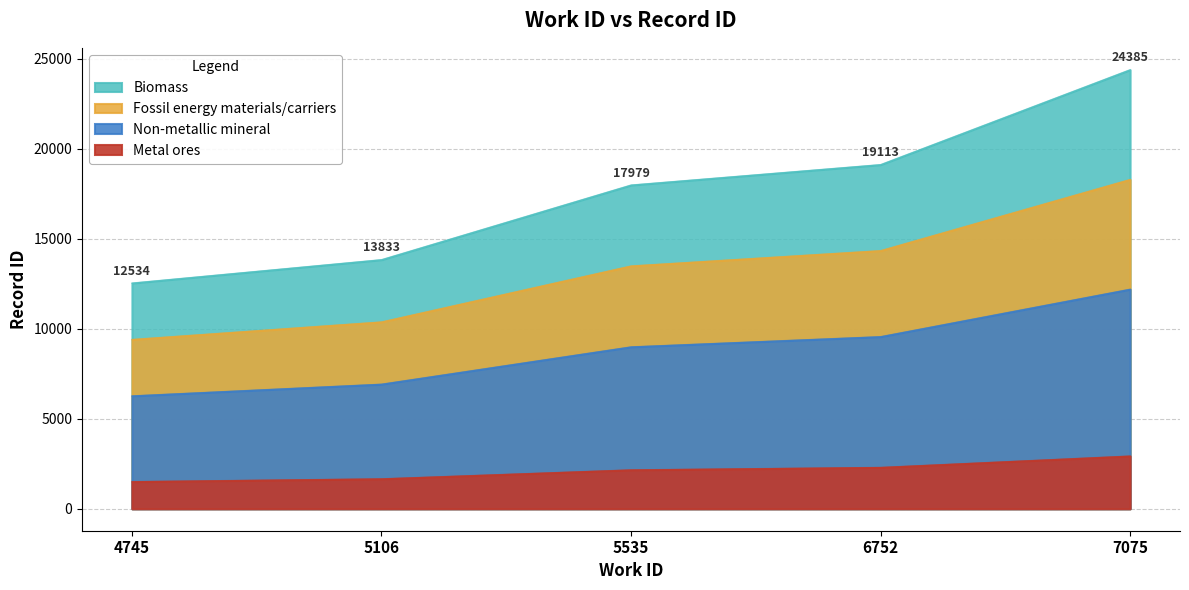

What is the change in value from 4745 to 6752?

+6579